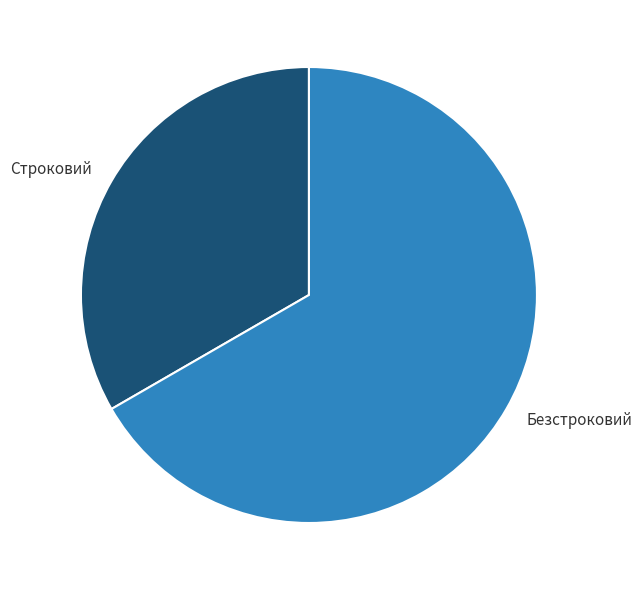

Do Безстроковий and Строковий together represent more than half of the pie?

Yes